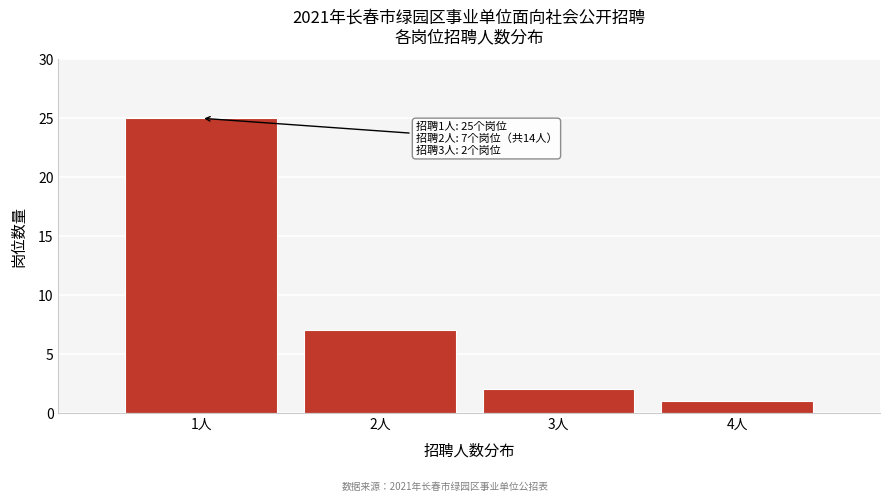

Reading right to left, what are all the values shown in this chart?

4人=1	3人=2	2人=7	1人=25